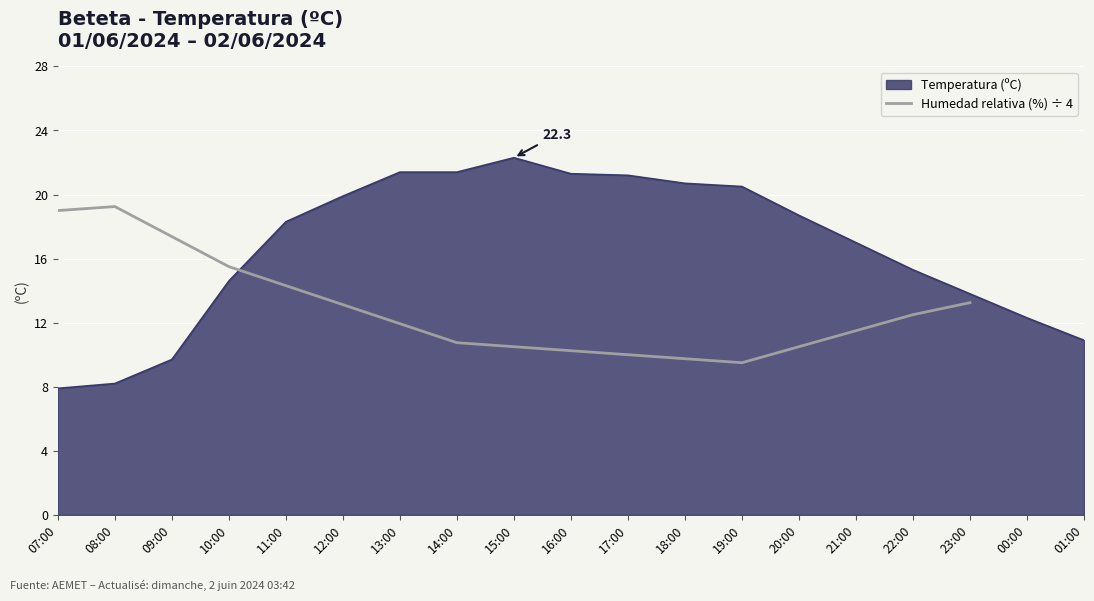

The Humedad relativa (%) ÷ 4 series shows 15.5 at 10:00. True or false?

True